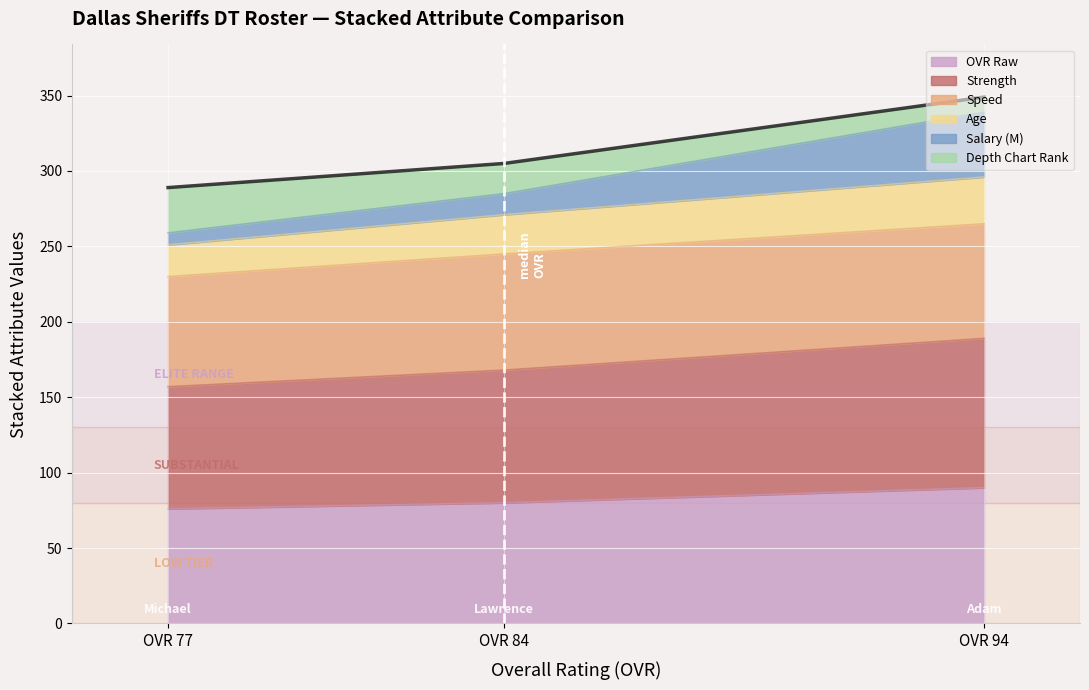

Is it true that OVR Raw equals 147 at OVR 94?

False